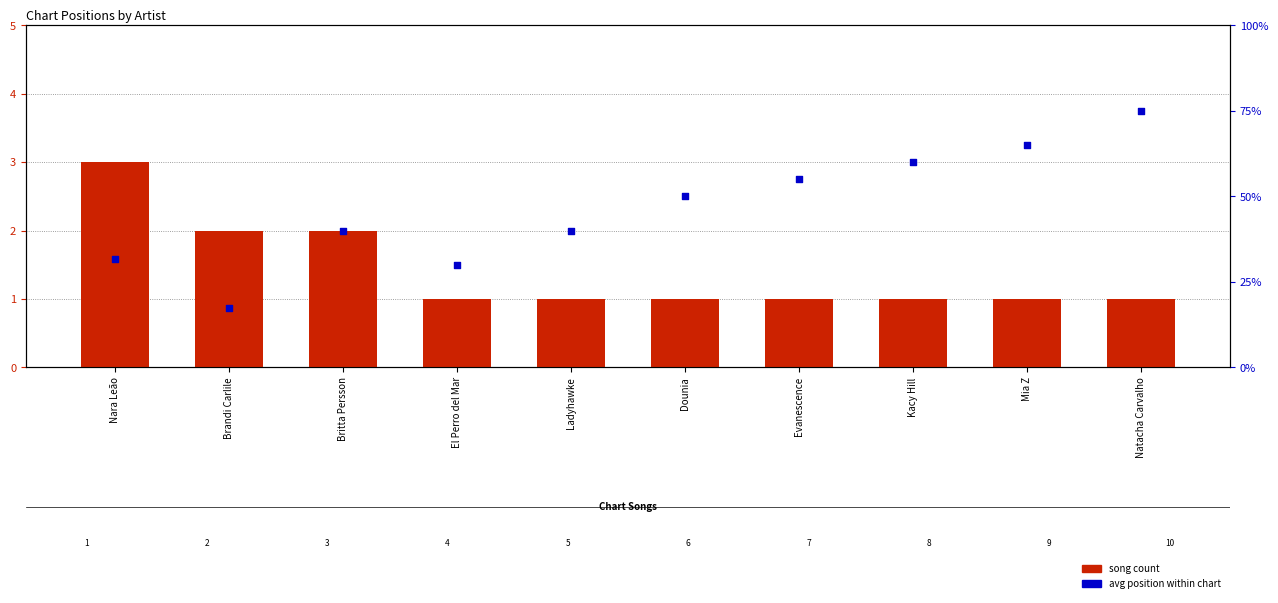

What are all the series names shown in the legend?

song count, avg position